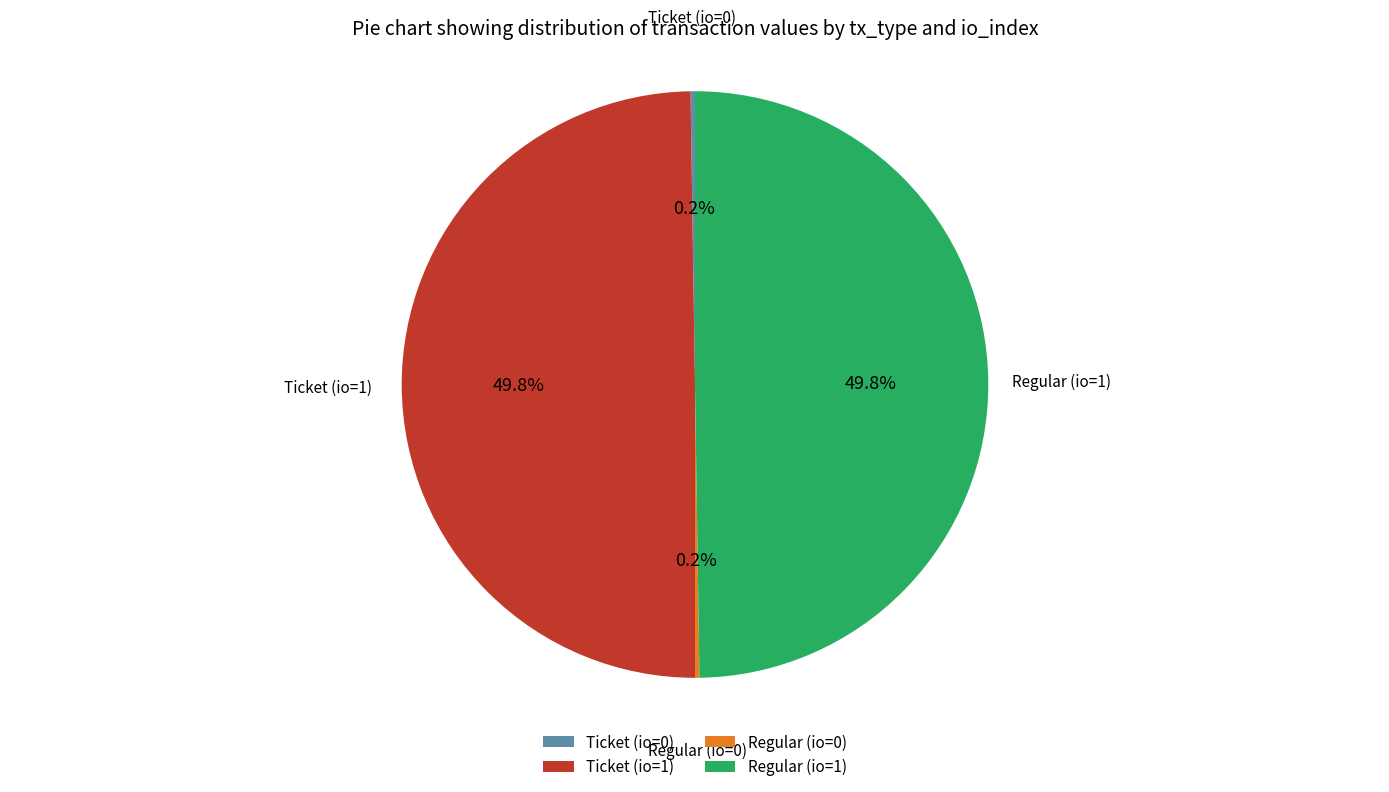

What percentage is NOT represented by Regular (io=1)?

50.2%